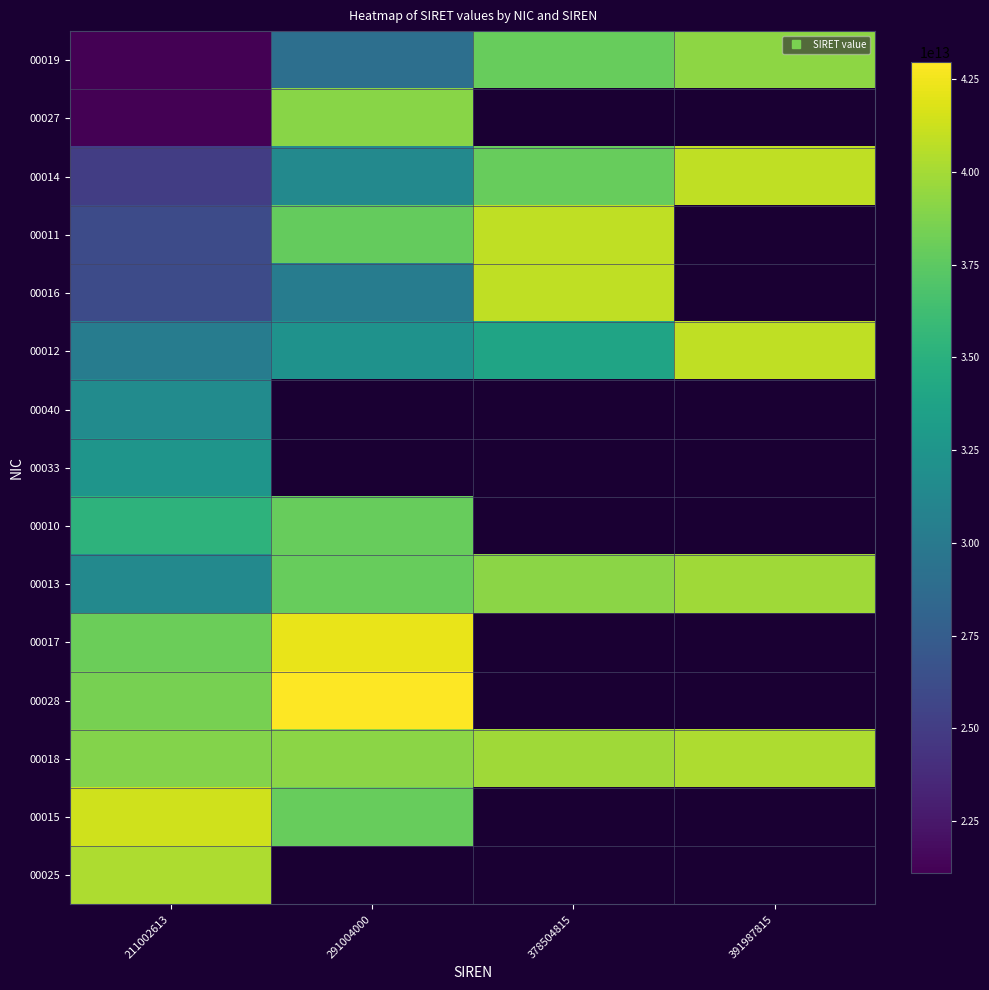

At which category is the sum across all series the highest?

211002613